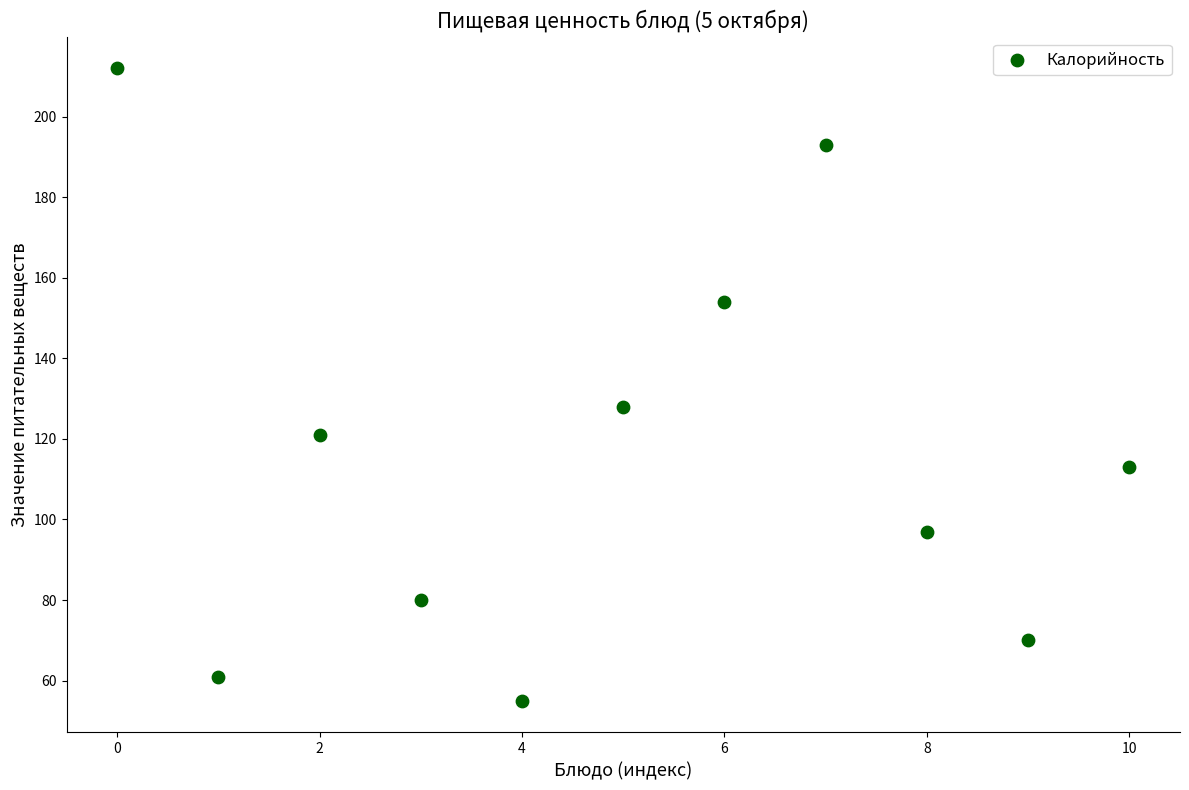

What Y value in the scatter plot is closest to 133?

128